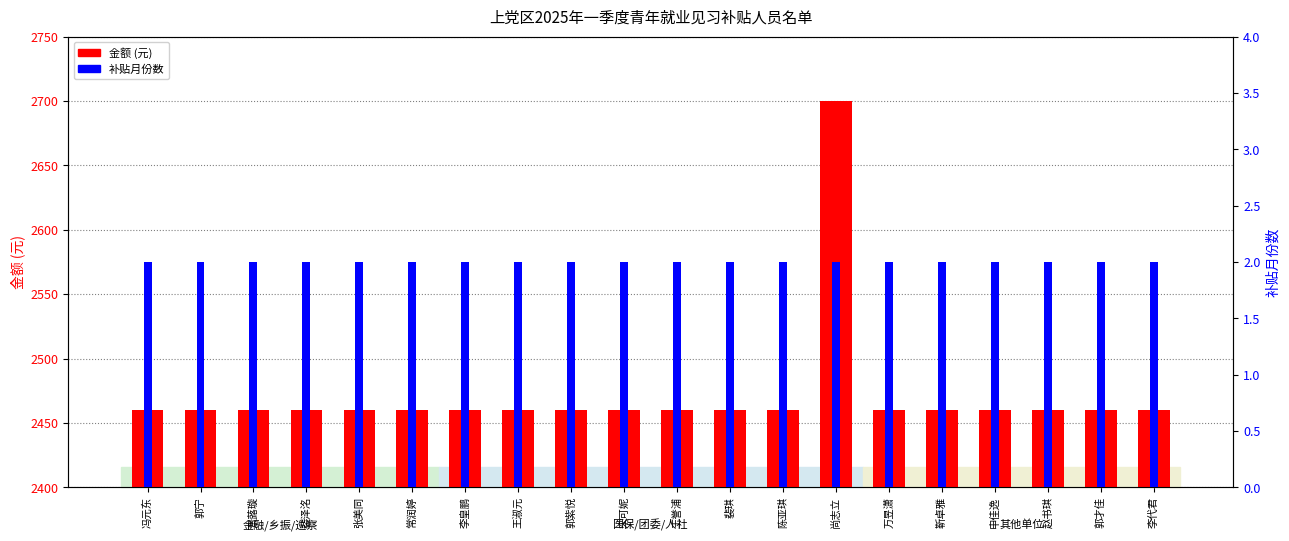

What position from the left is 宋可妮?

10